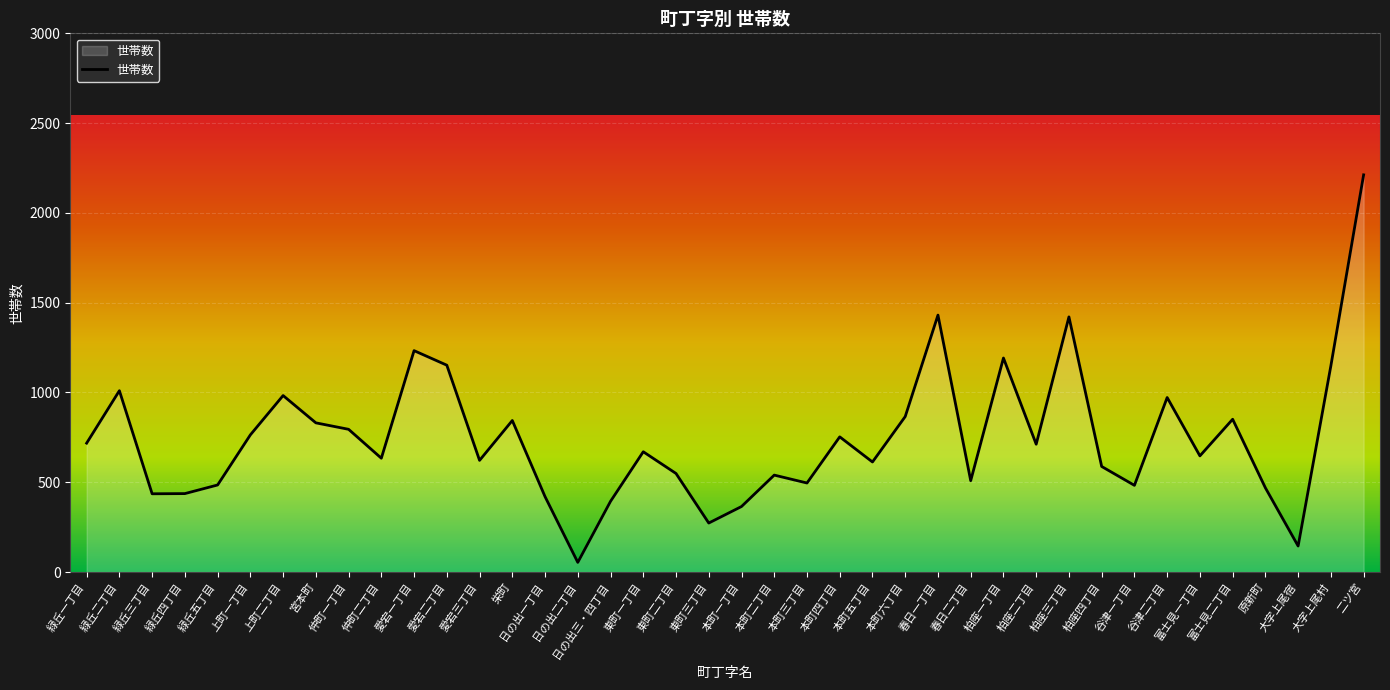

What is the maximum value shown in the chart?

2212